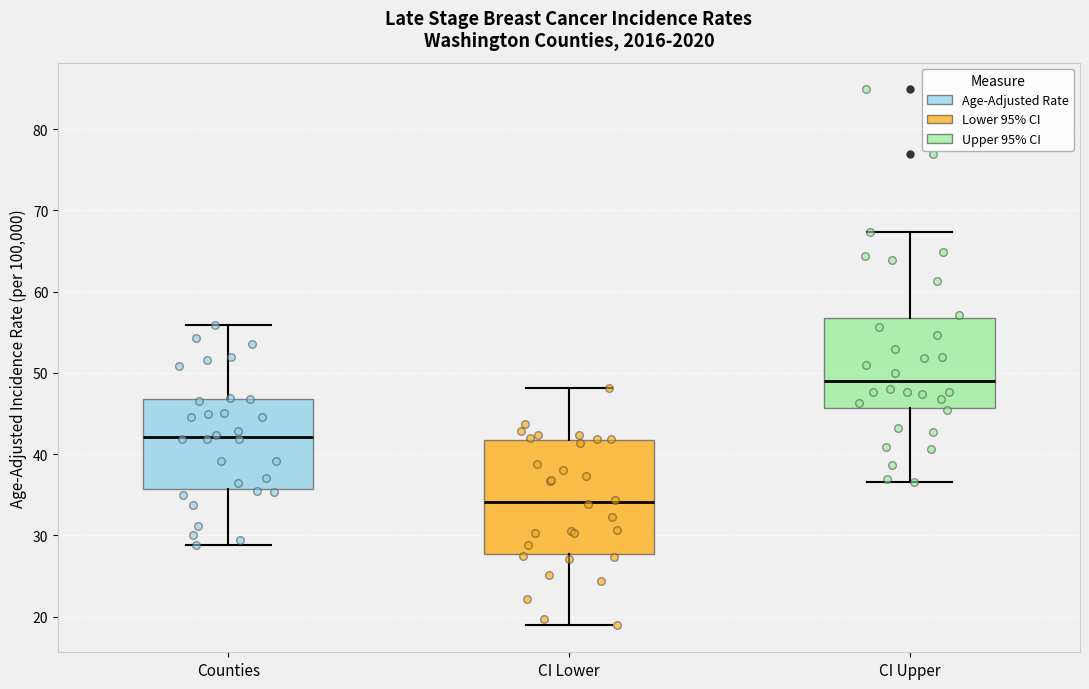

Which box's median line is the lowest?

CI Lower